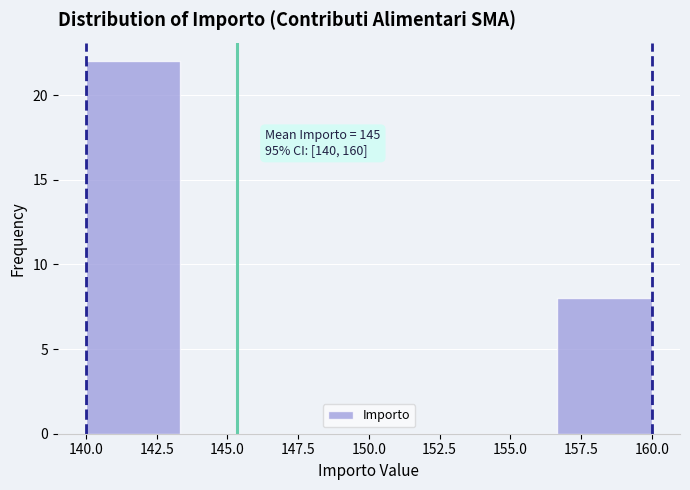

Over which range of the x-axis is the bar tallest?

140.0 to 143.5